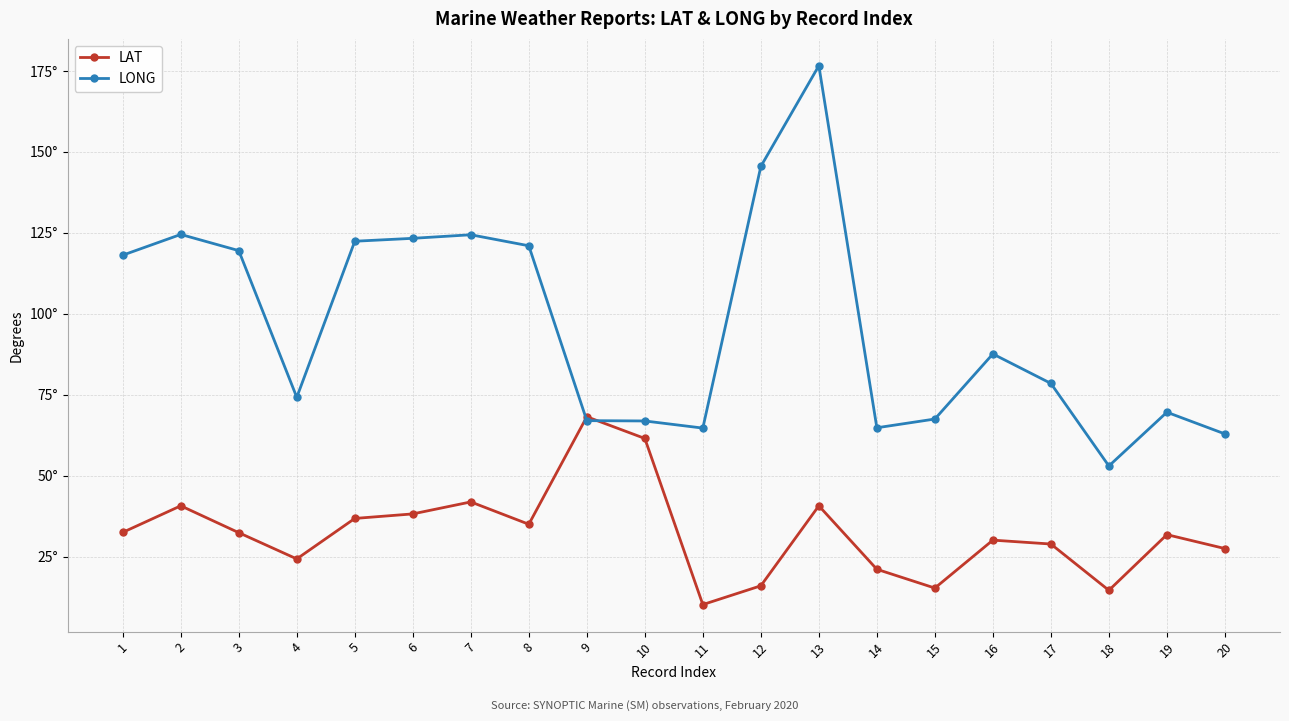

What are all the series names shown in the legend?

LAT, LONG